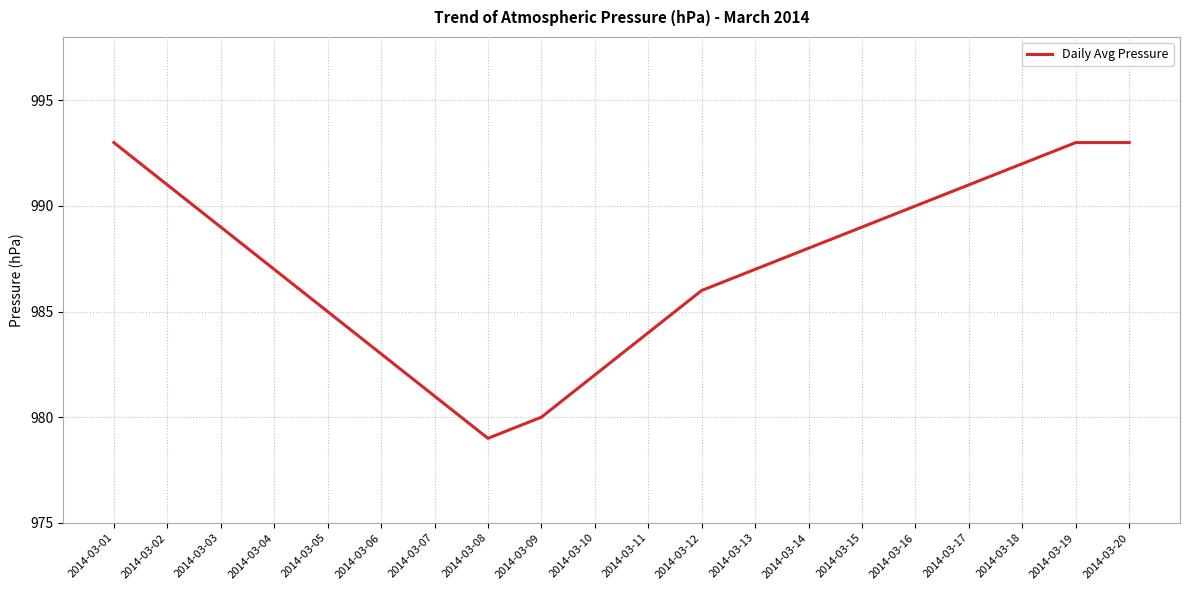

The chart shows a value of 453 at 2014-03-18. True or false?

False